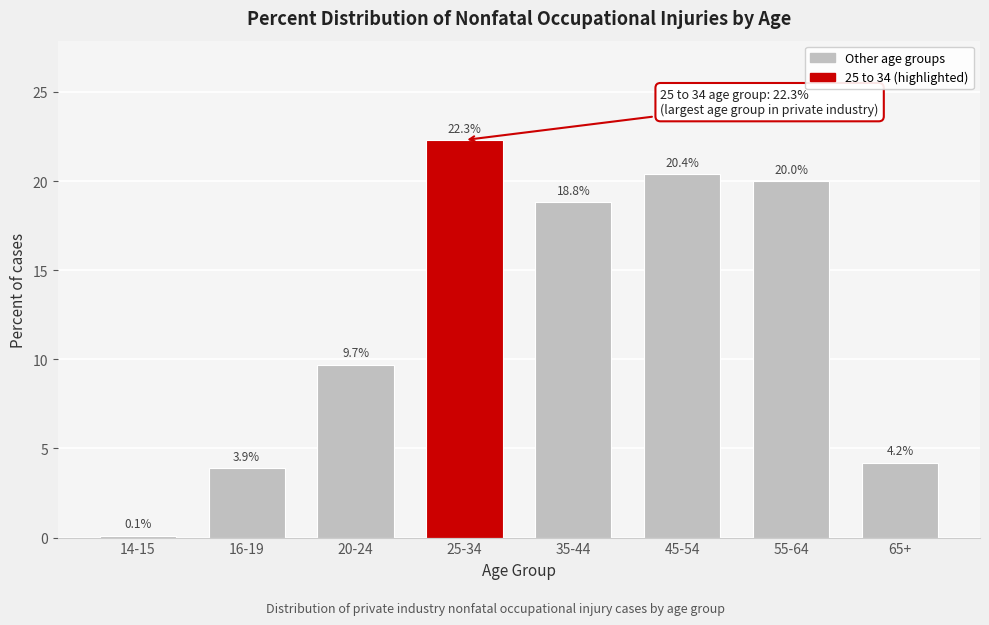

Reading left to right, list all the values displayed in this chart.

0.1	3.9	9.7	22.3	18.8	20.4	20.0	4.2